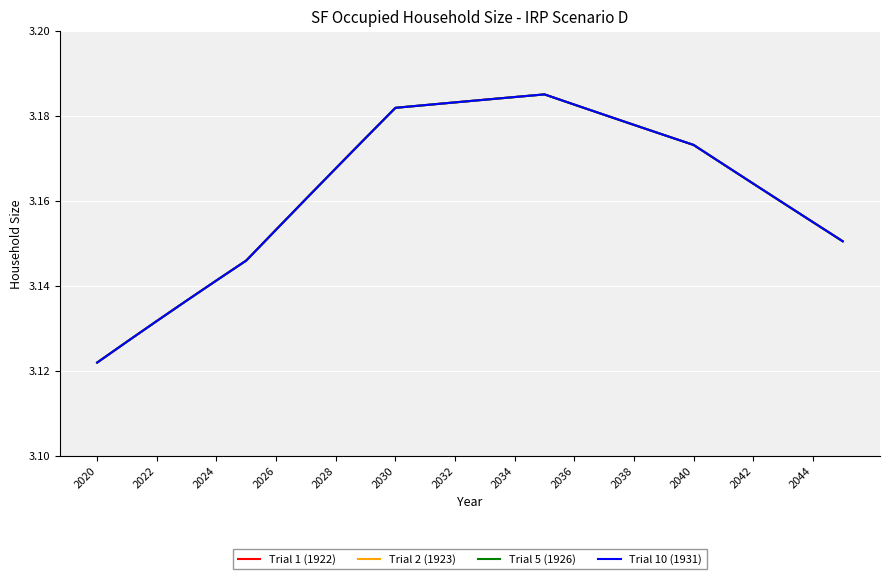

What is the value of the Trial 10 (1931) point at the 18th from the left?

3.2